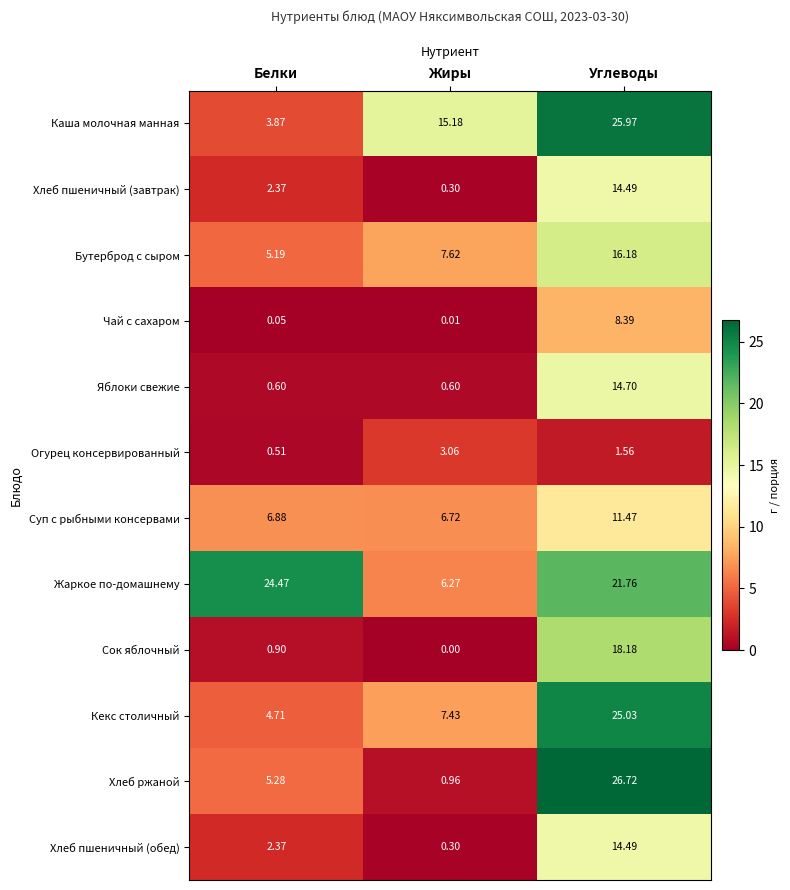

Which label corresponds to the largest value in the chart?

Углеводы